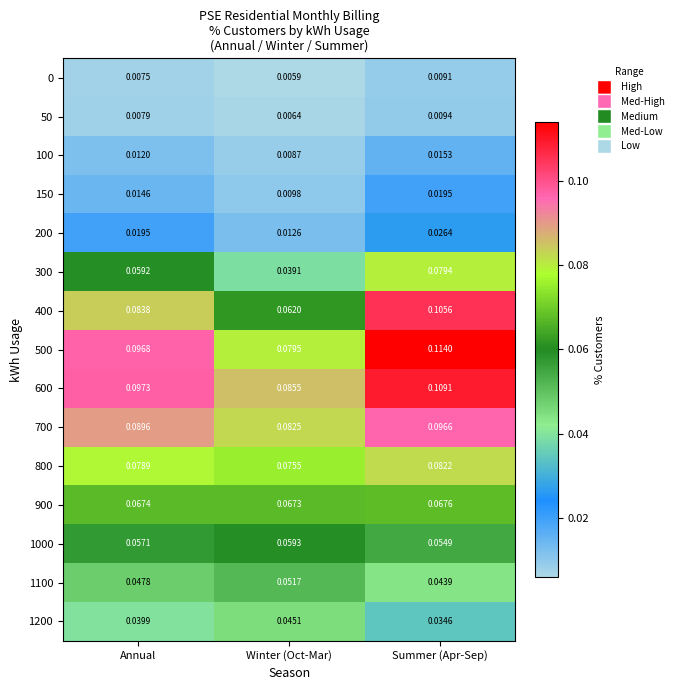

Where is 800 nearest to the value 0?

Winter (Oct-Mar)